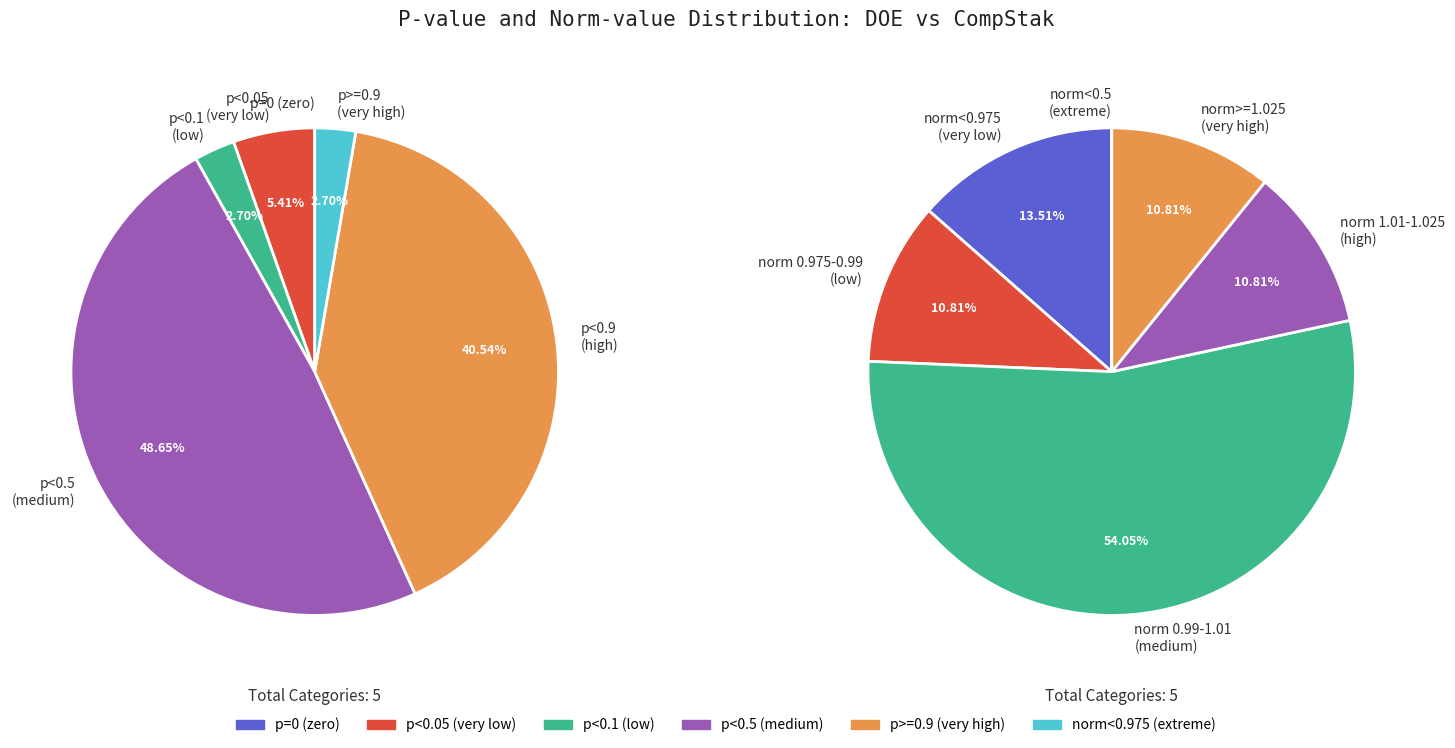

Is 16 the majority of the pie?

No